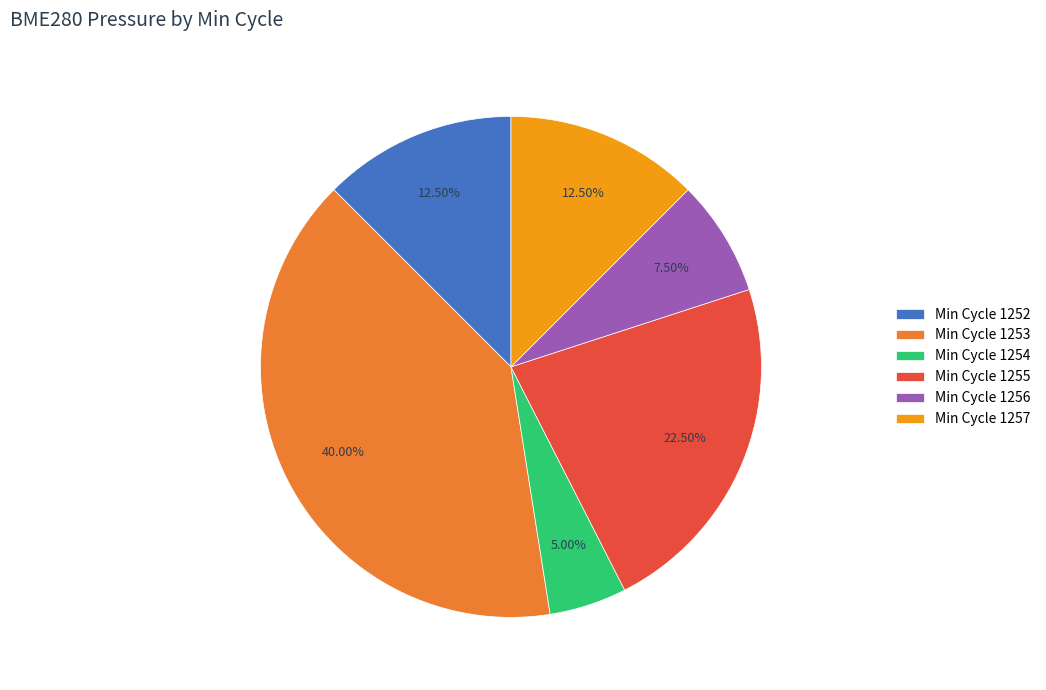

Which slice is the smallest?

Min Cycle 1254